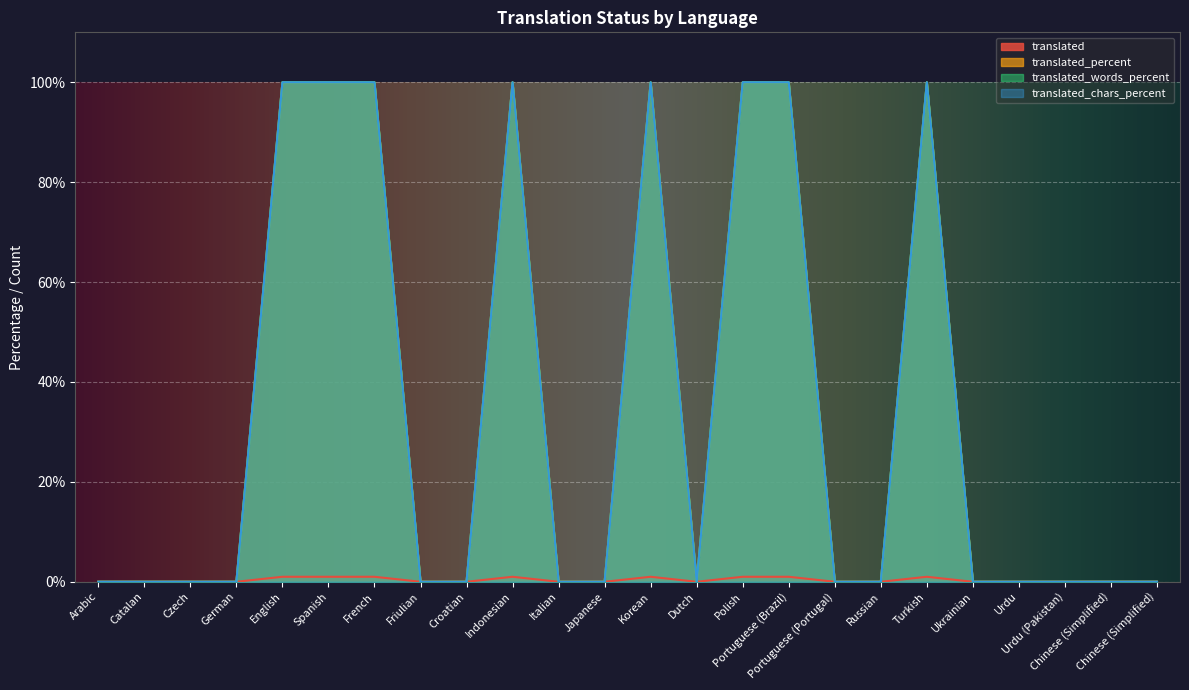

True or false: translated_chars_percent and translated cross at least once.

False